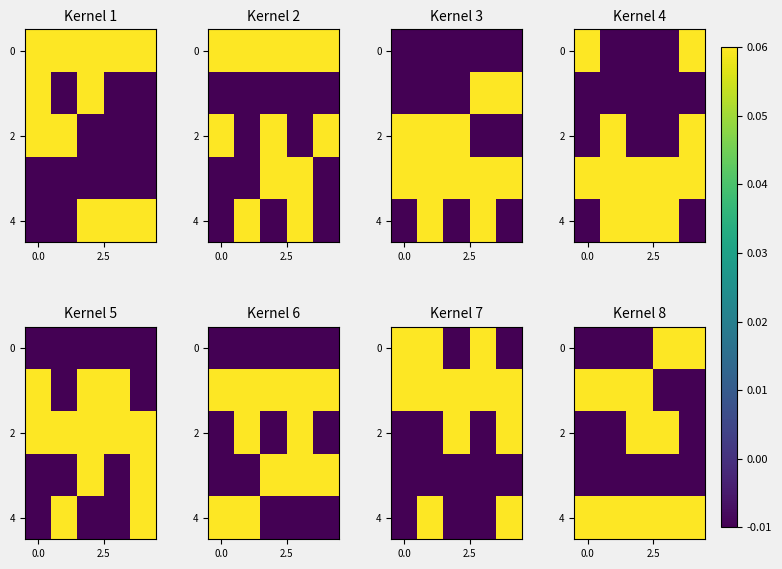

At how many categories does at least one series exceed 0?

5